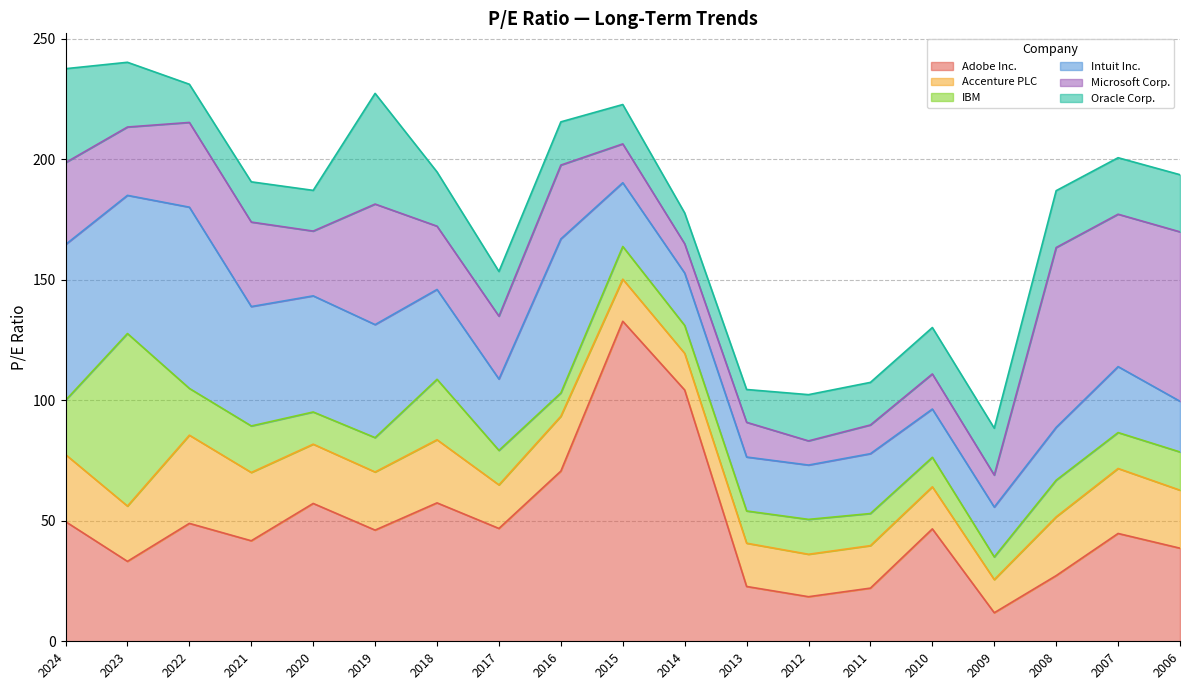

Reading left to right, list all the values displayed in this chart.

Adobe Inc.: 49.6	33.1	48.9	41.7	57.2	46.1	57.4	46.8	70.6	132.7	104.2	22.7	18.5	22.1	46.6	11.8	27.2	44.7	38.6
Accenture PLC: 27.8	22.9	36.6	28.3	24.6	24.1	26.2	18.1	22.8	17.5	15.2	17.9	17.6	17.6	17.4	13.7	24.4	26.9	24.1
IBM: 22.5	71.6	19.4	19.3	13.3	14.2	25.1	14.3	9.7	13.6	11.6	13.4	14.5	13.3	12.2	9.4	15.2	14.9	15.8
Intuit Inc.: 64.6	57.3	75.2	49.5	48.2	46.9	37.3	29.6	63.9	26.4	21.7	22.4	22.5	24.8	20.0	20.7	21.9	27.4	21.0
Microsoft Corp.: 34.0	28.3	35.1	35.0	26.9	50.0	26.2	26.1	30.6	16.1	12.1	14.4	10.0	11.9	14.6	13.3	74.6	63.2	70.3
Oracle Corp.: 39.0	26.9	15.8	16.7	16.9	45.9	22.5	18.5	17.9	16.3	12.8	13.6	19.2	17.7	19.2	19.4	23.6	23.4	23.7